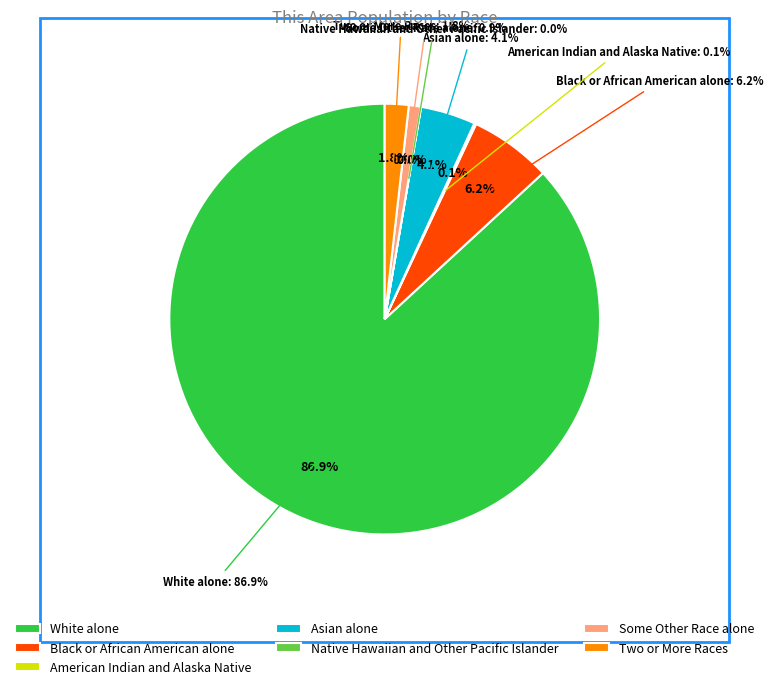

Which slice is the smallest?

Native Hawaiian and Other Pacific Islander